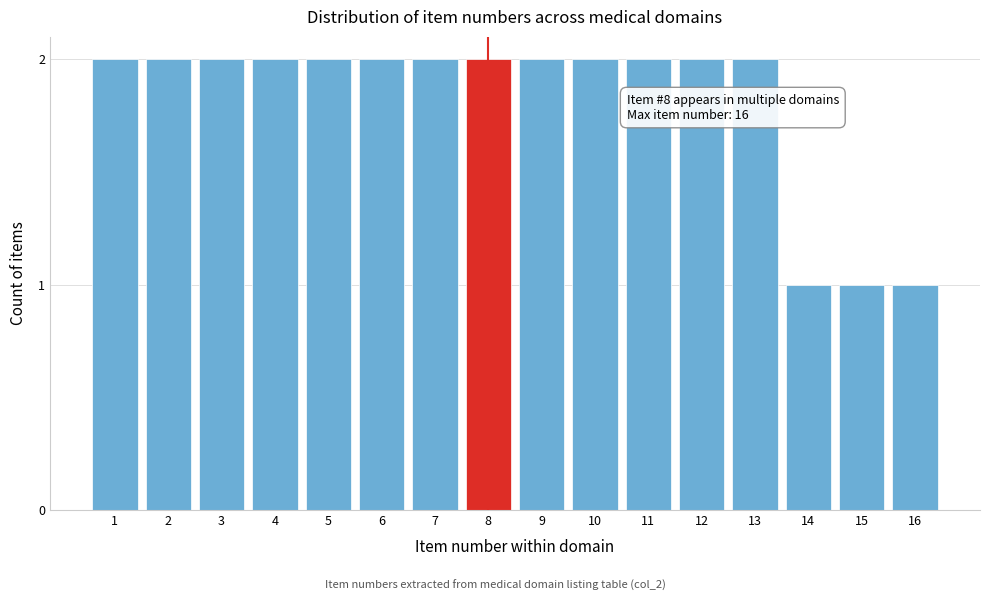

Reading left to right, what are all the values shown in this chart?

1=2	2=2	3=2	4=2	5=2	6=2	7=2	8=2	9=2	10=2	11=2	12=2	13=2	14=1	15=1	16=1